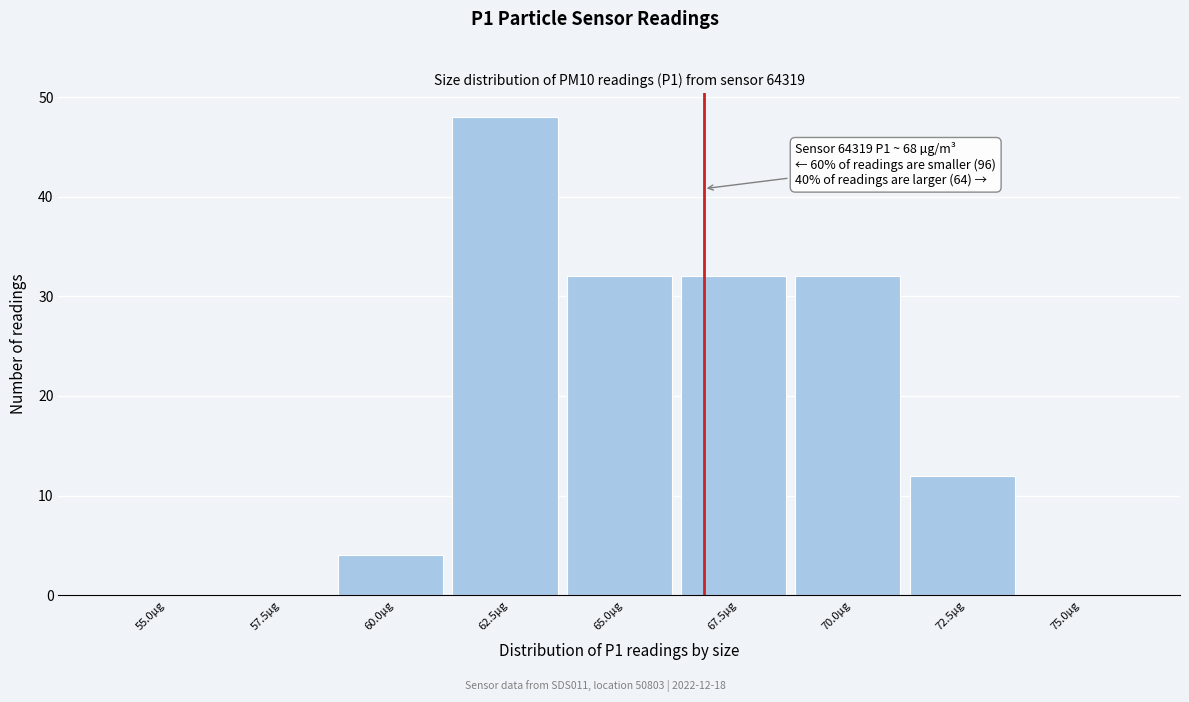

Reading left to right, transcribe all the data shown in this chart.

55.0µg=0	57.5µg=0	60.0µg=4	62.5µg=48	65.0µg=32	67.5µg=32	70.0µg=32	72.5µg=12	75.0µg=0